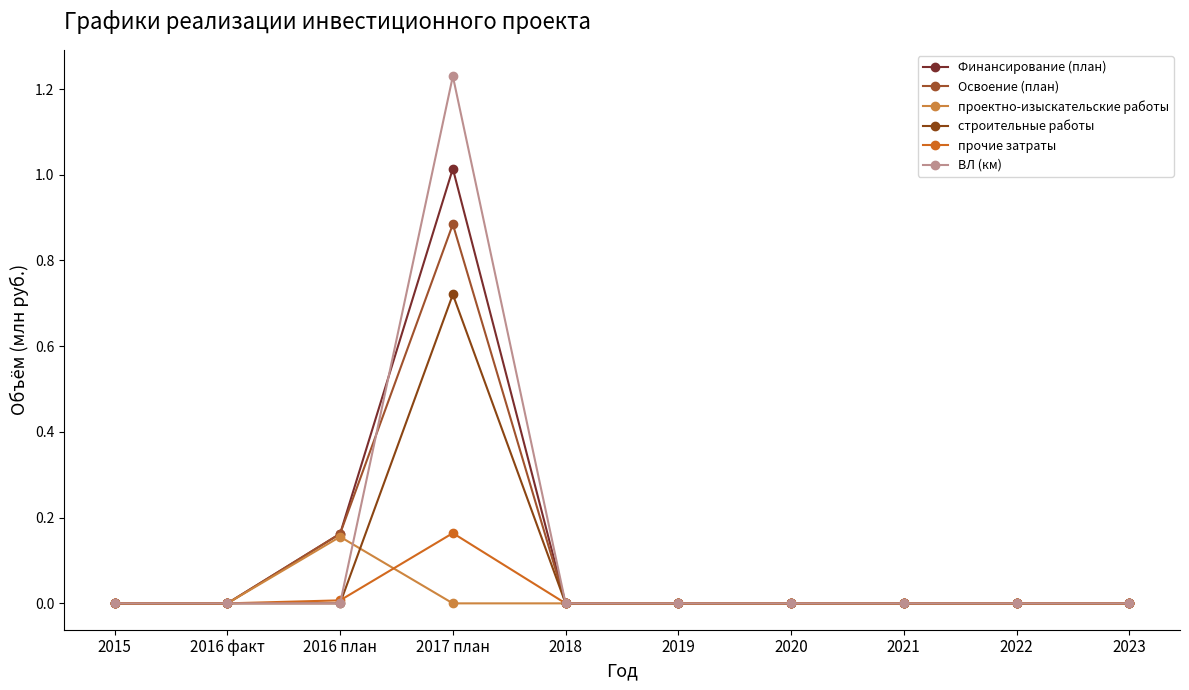

List the series in order of their peak value, lowest first.

проектно-изыскательские работы, прочие затраты, строительные работы, Освоение (план), Финансирование (план), ВЛ (км)